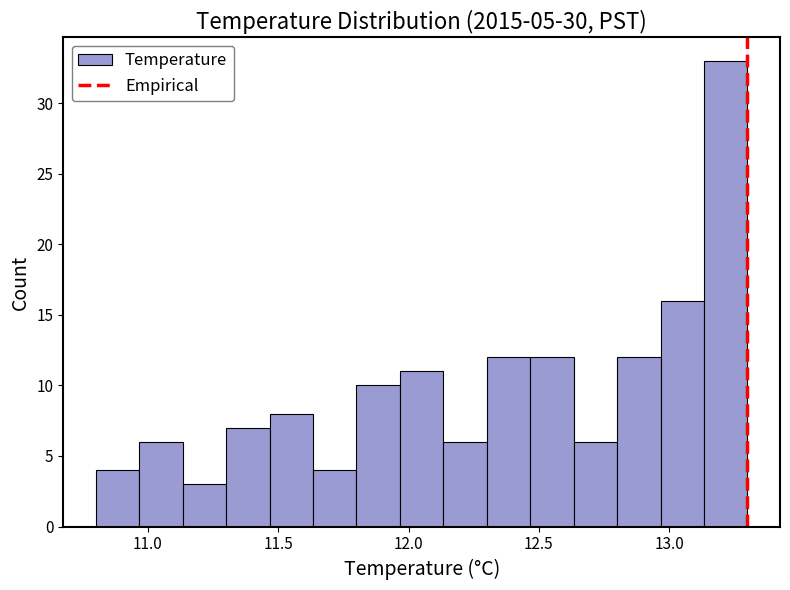

Around what value on the x-axis is the tallest bar? Give the approximate position of its centre, as read against the axis.

13.20